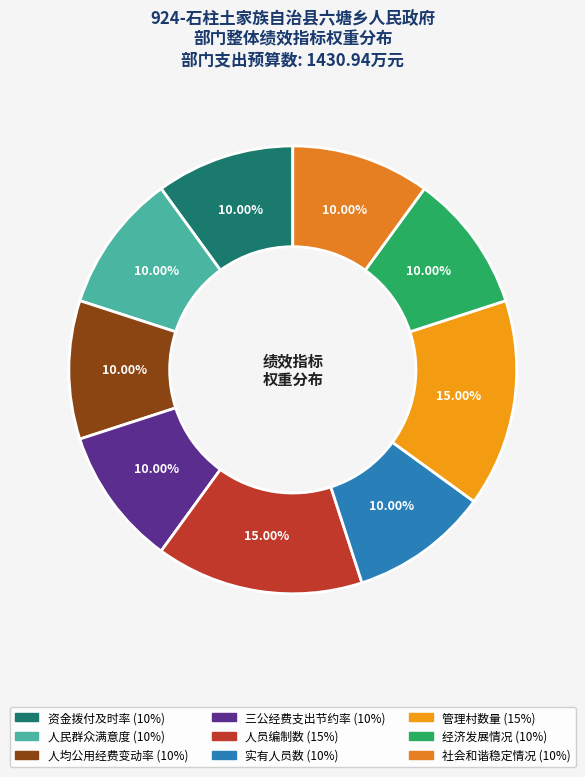

What percentage is the 实有人员数 slice, to the nearest percent?

10%